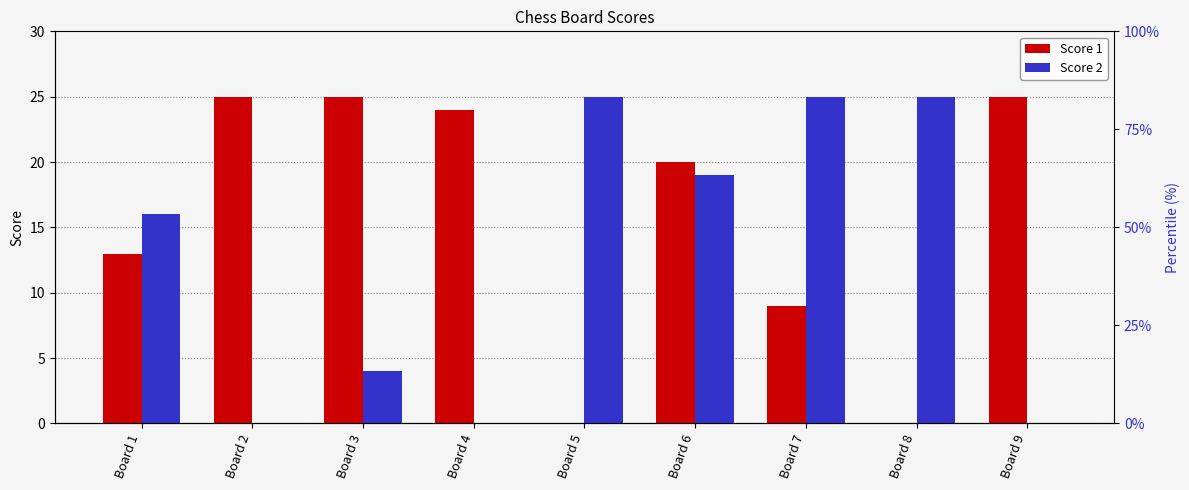

Does the chart contain stacked bars?

No